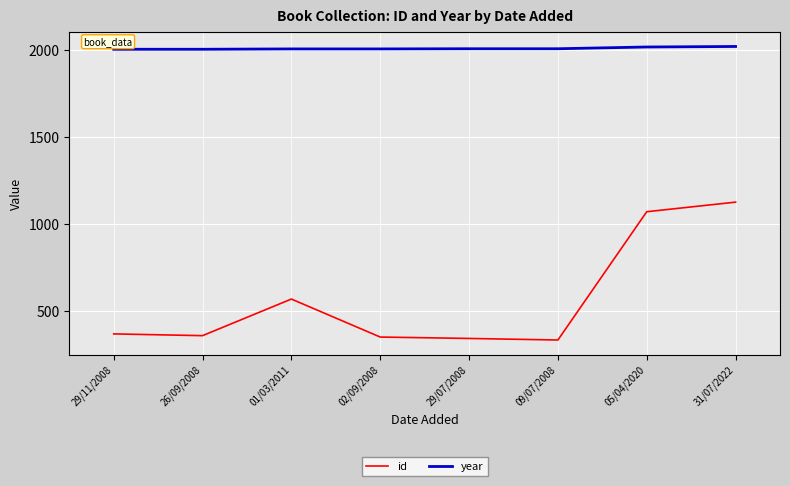

List the series in order of their overall mean, highest first.

year, id